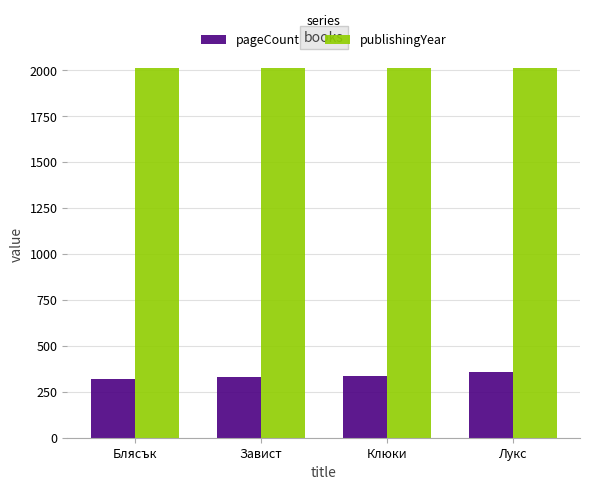

What is the spread (max minus min) of values at Блясък?

1690